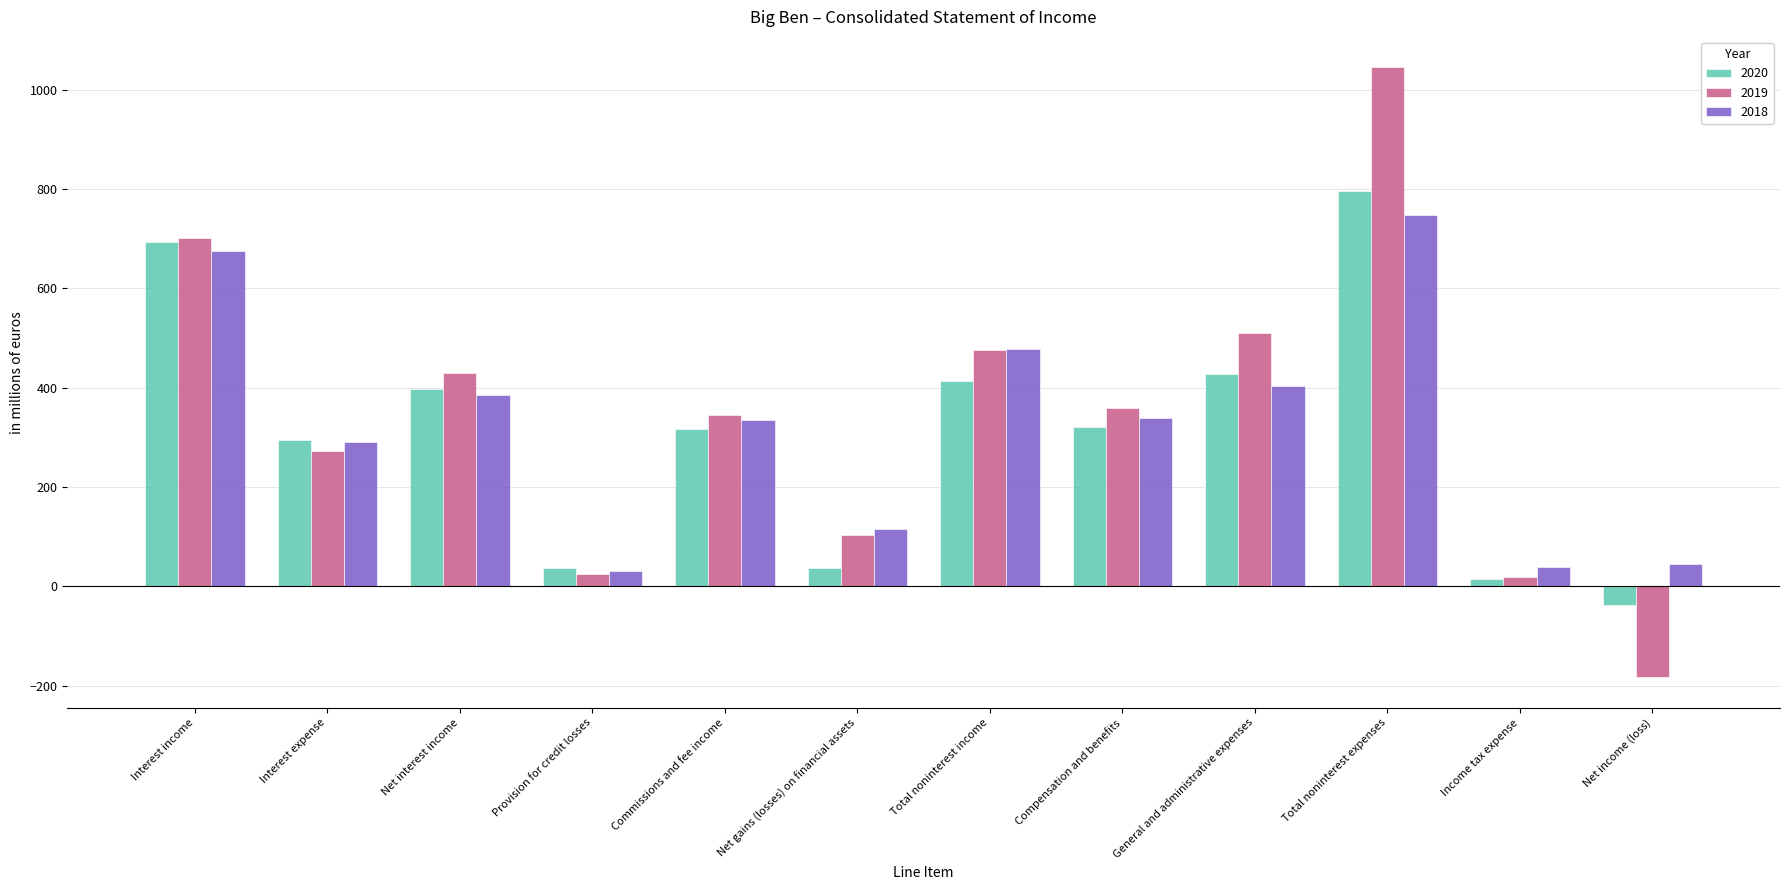

How many values in the 2018 series exceed 338?

6